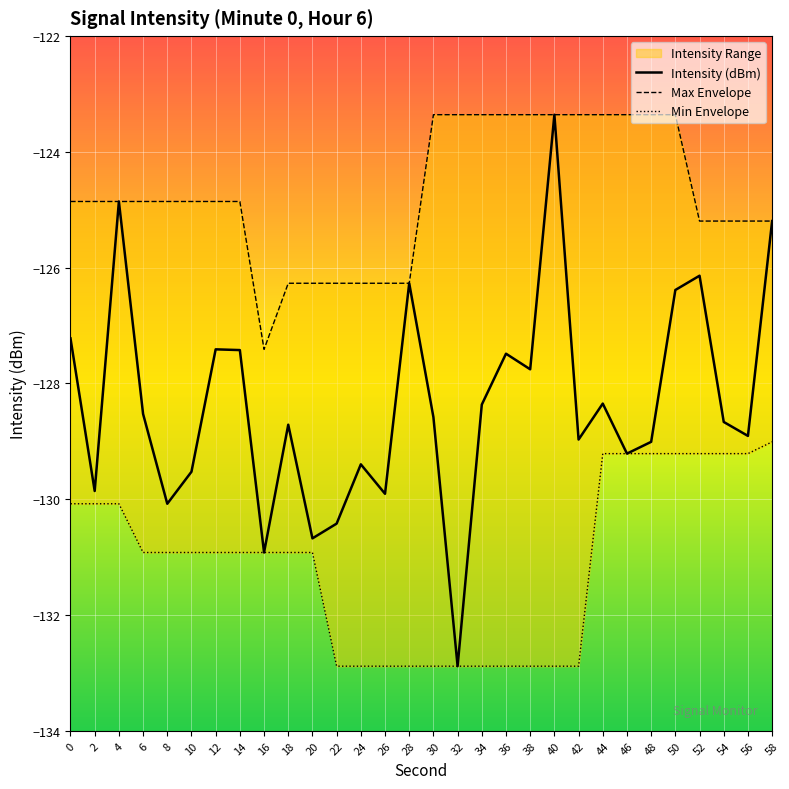

Which series has the largest total across all categories?

Max Envelope